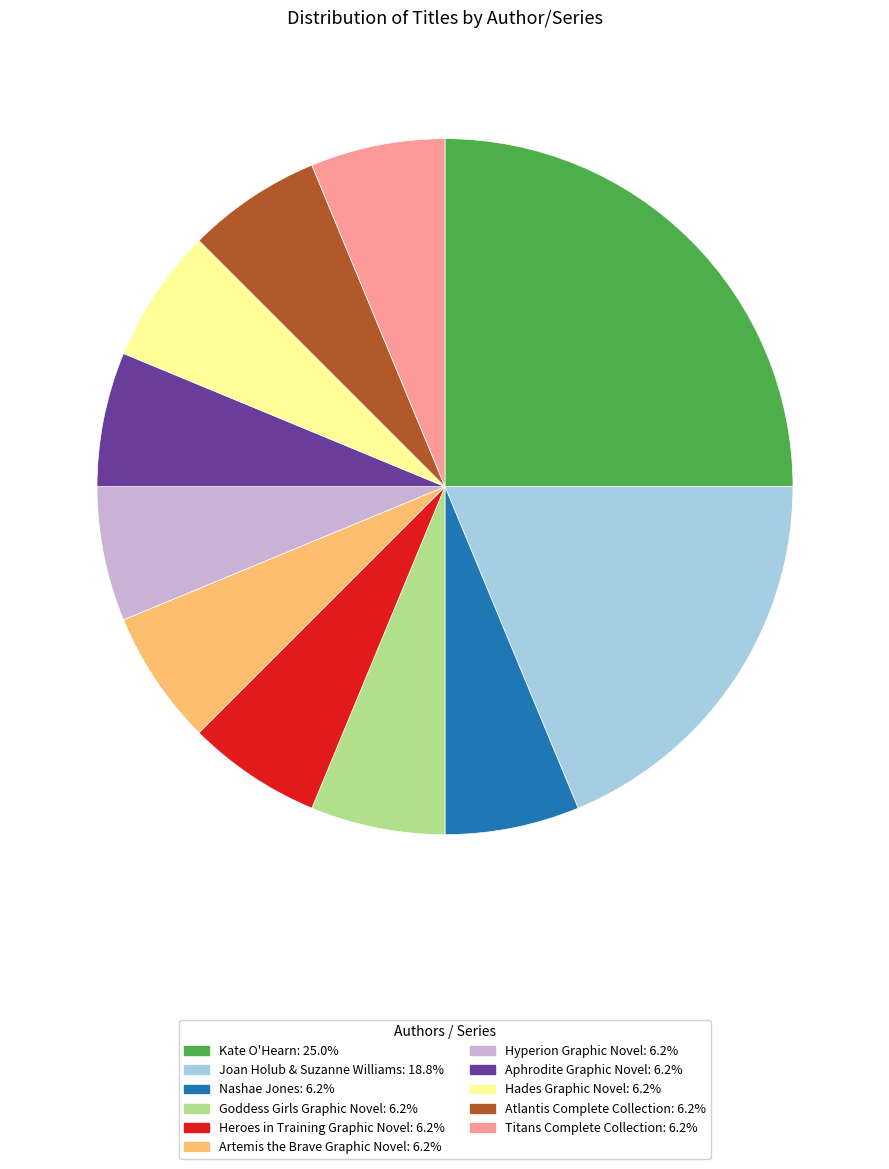

Is the sum of Artemis the Brave Graphic Novel and Hades Graphic Novel greater than half?

No